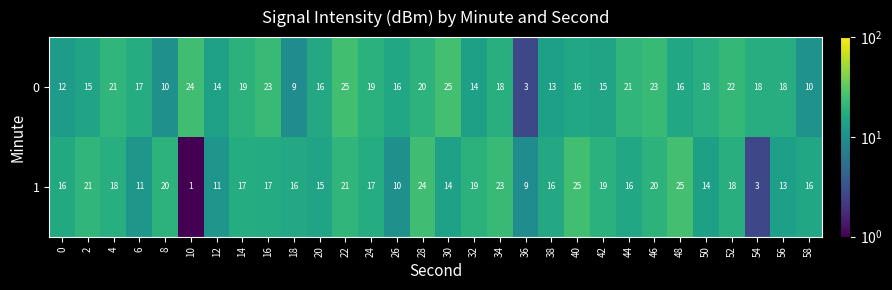

The value of 1 at 20 is 6. True or false?

False